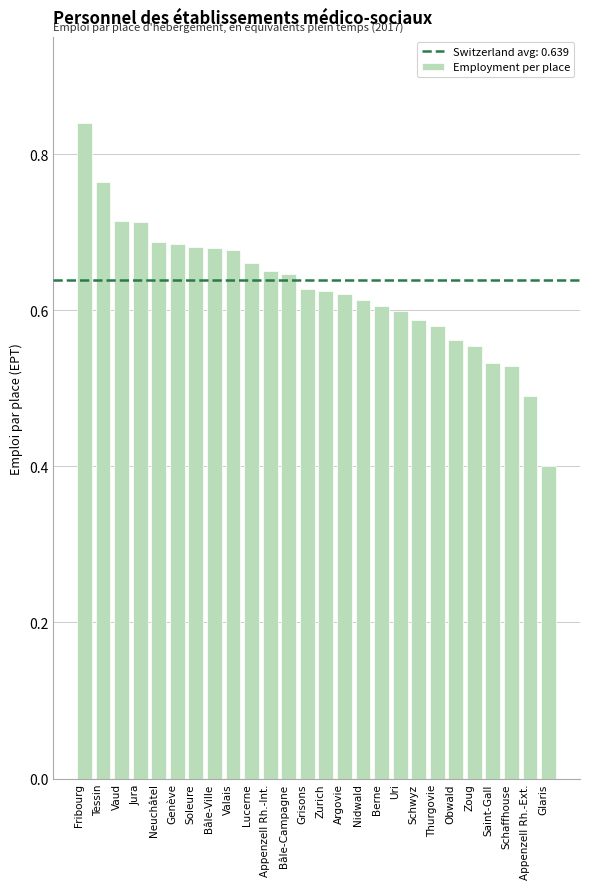

What is the difference between the second highest and minimum values?

0.4